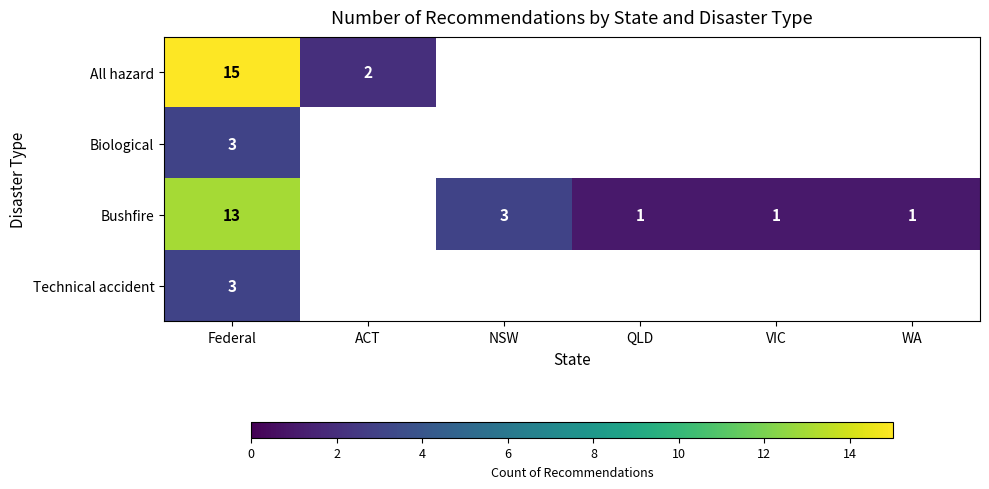

True or false: Bushfire has a value of 1 at QLD.

True